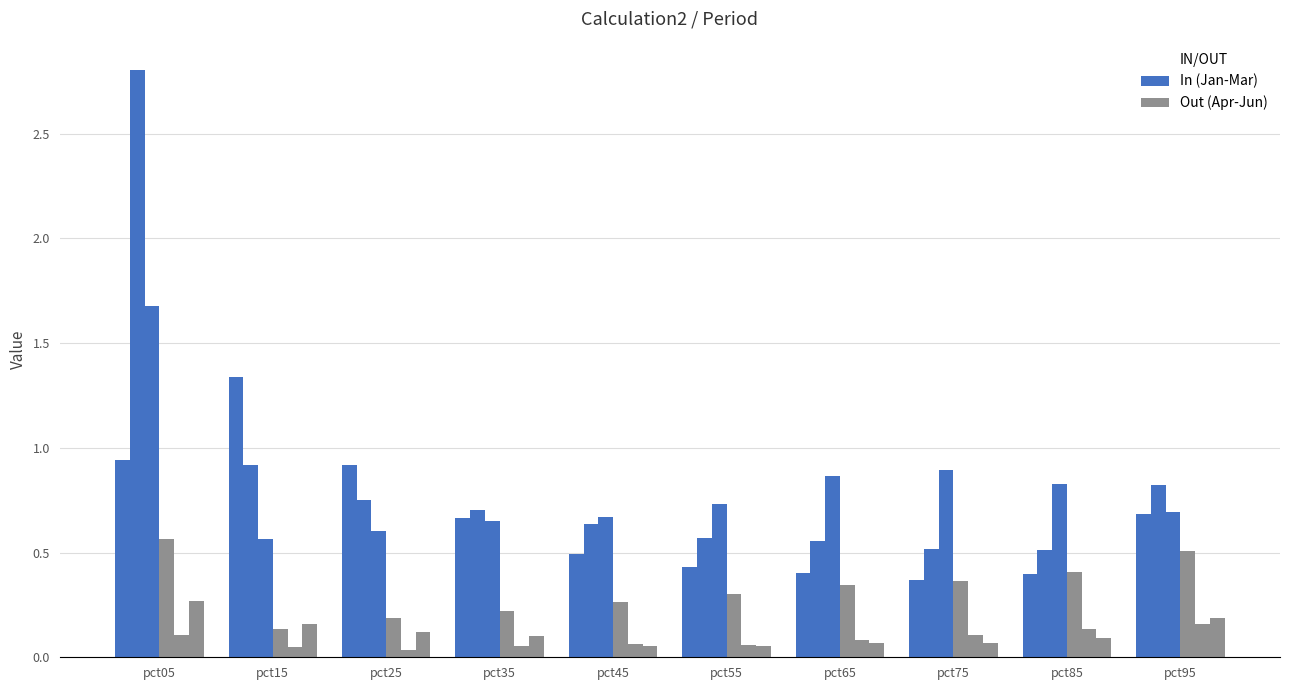

How many bars are there in total?

60